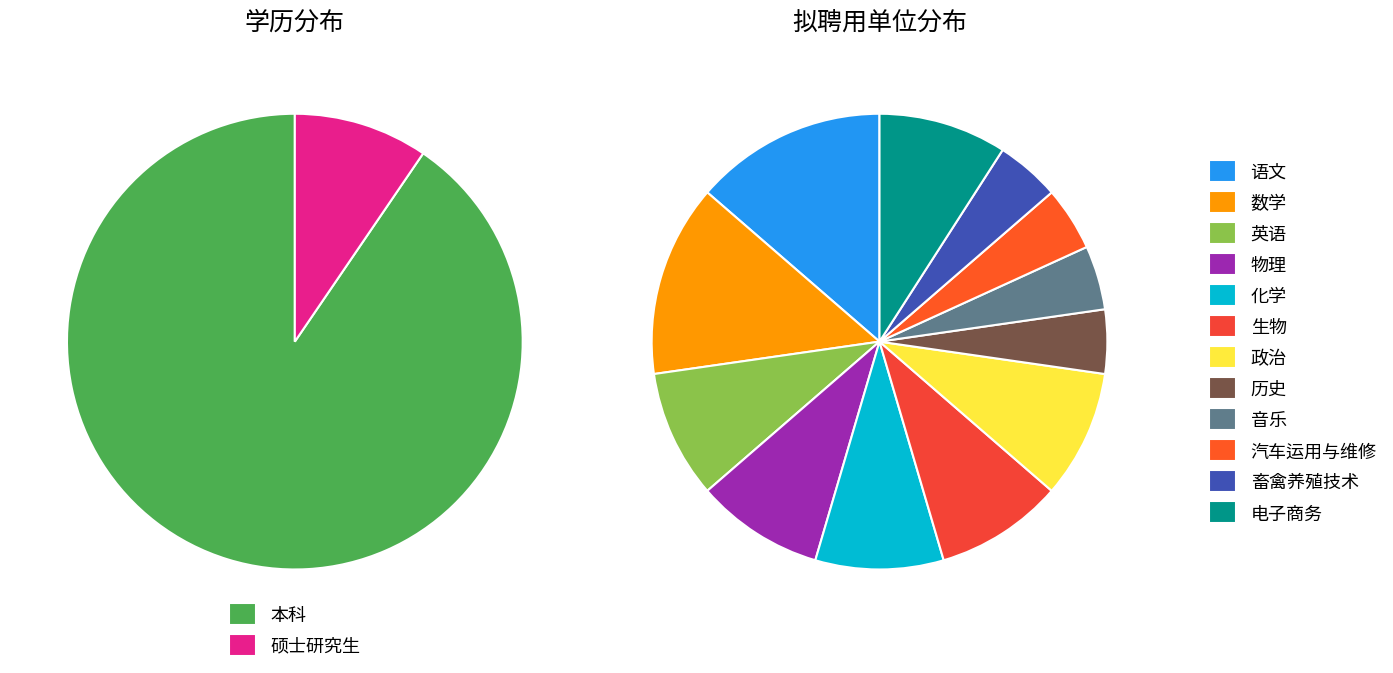

Which slice is the largest?

本科